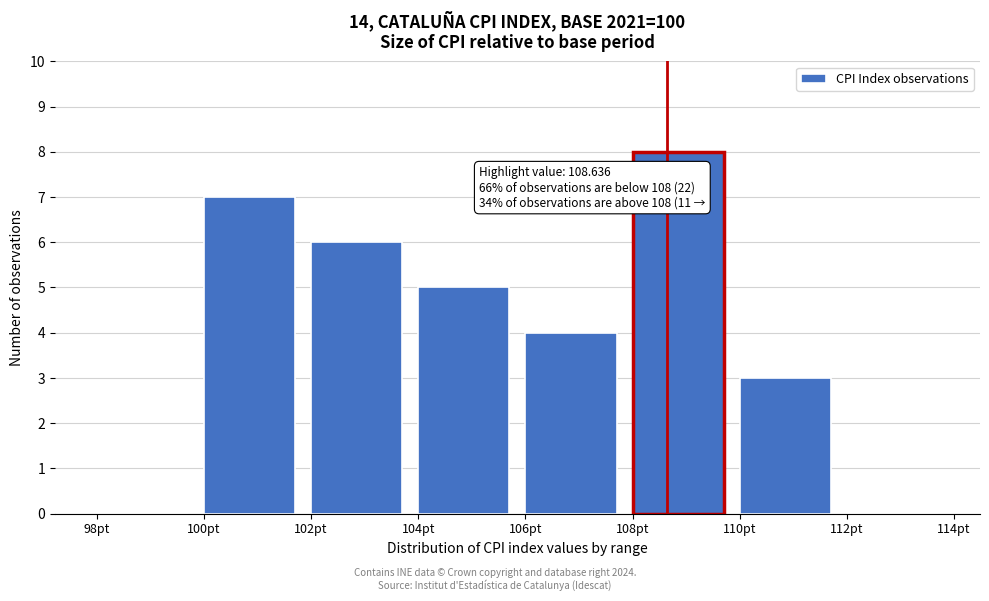

Which range on the x-axis has the tallest bar?

108 to 110